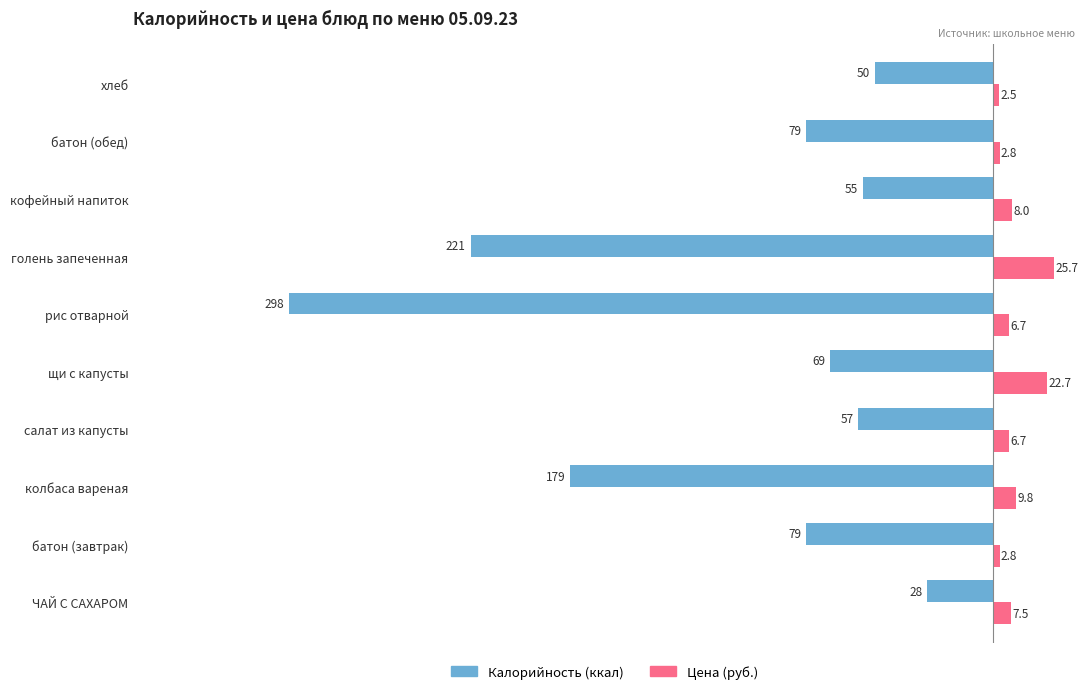

What is the spread (max minus min) of values at кофейный напиток?

63.0